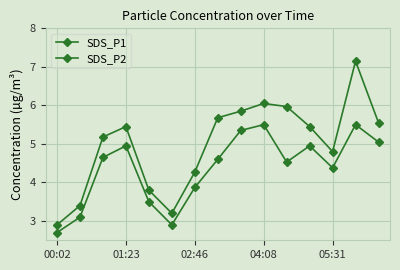

What is the difference between the second highest and second lowest values in the SDS_P1 series?

2.8